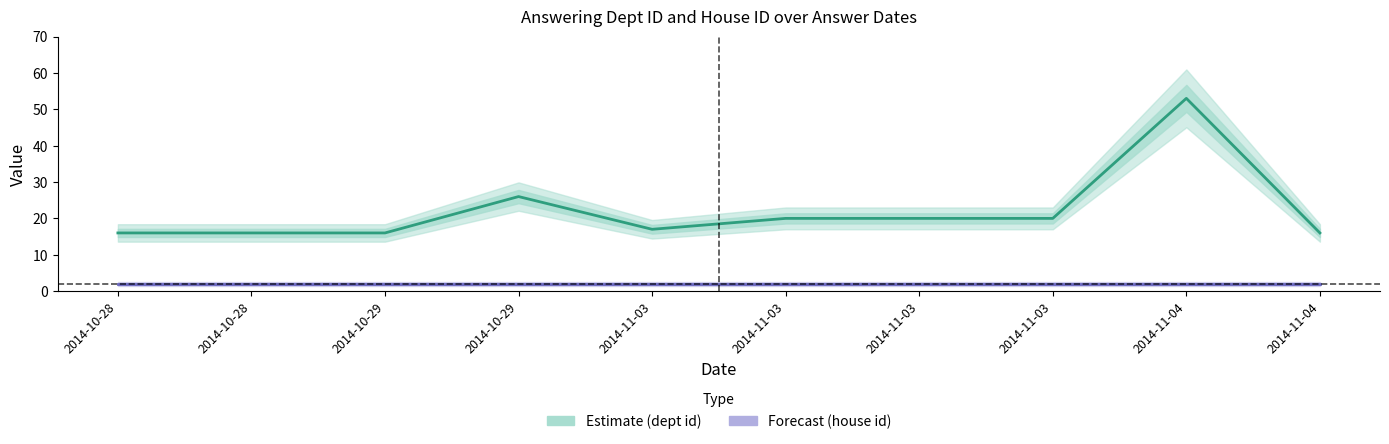

Is it true that Estimate (dept id) equals 20 at 2014-11-03?

True